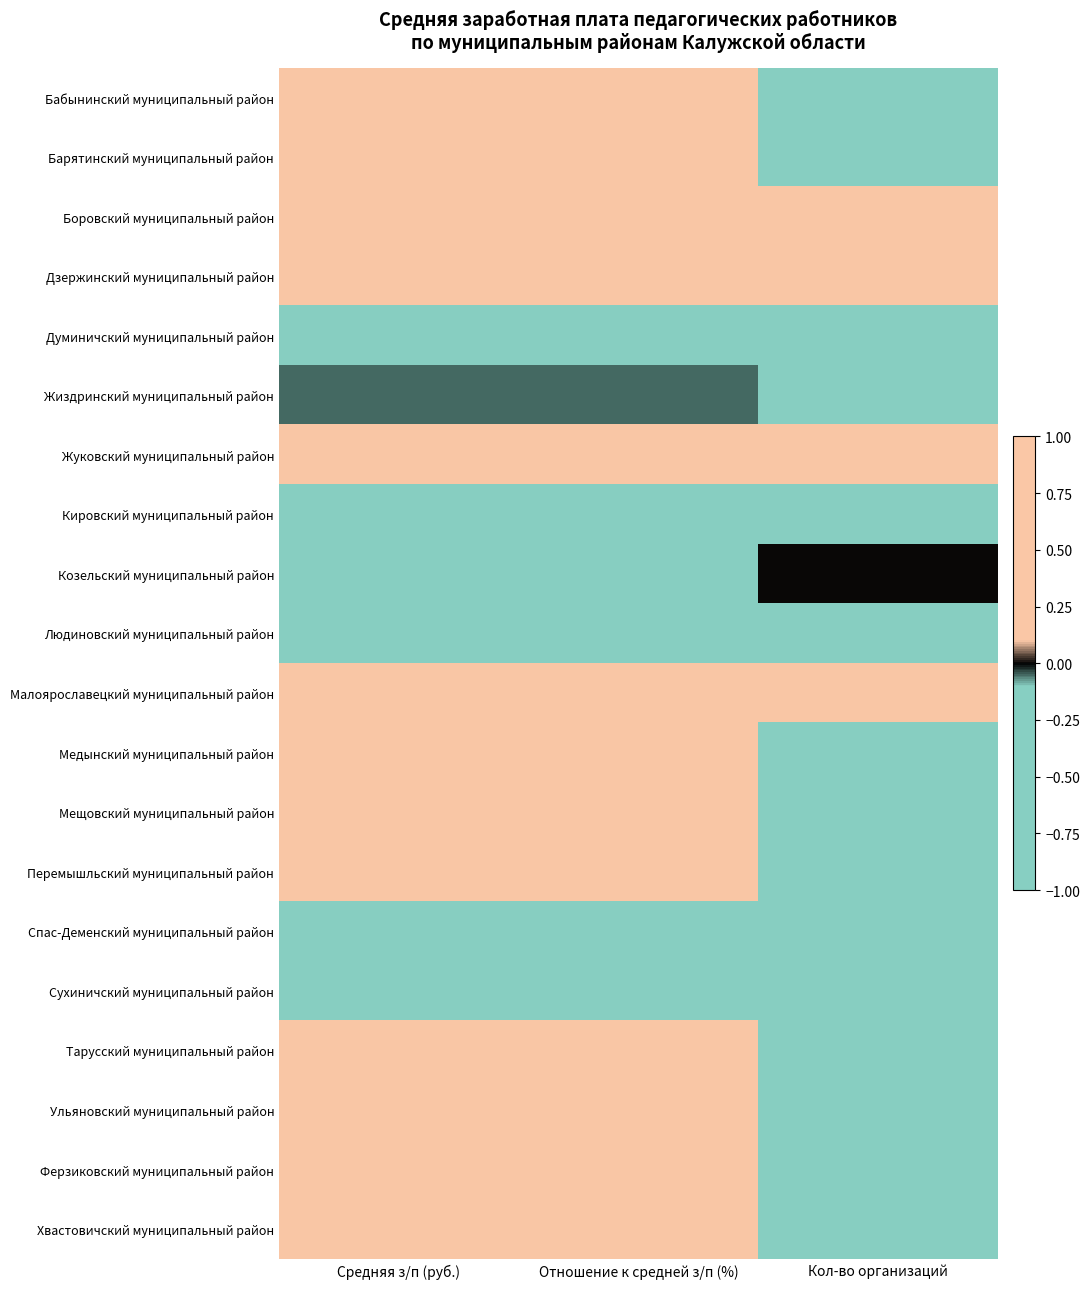

At which category is the sum across all series the highest?

Средняя з/п (руб.)